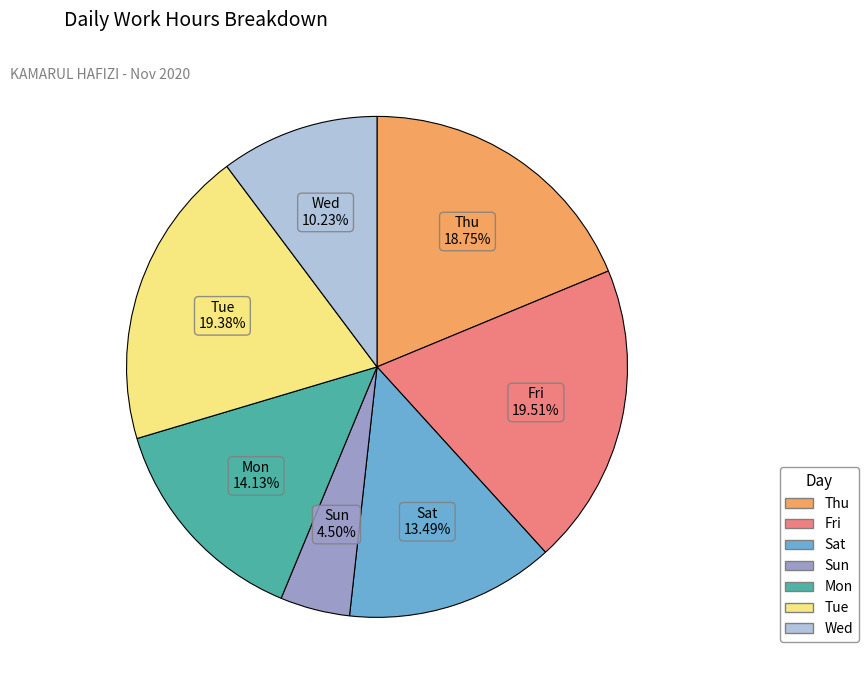

Approximately how many times larger is the value at Fri compared to Sun?

4.3